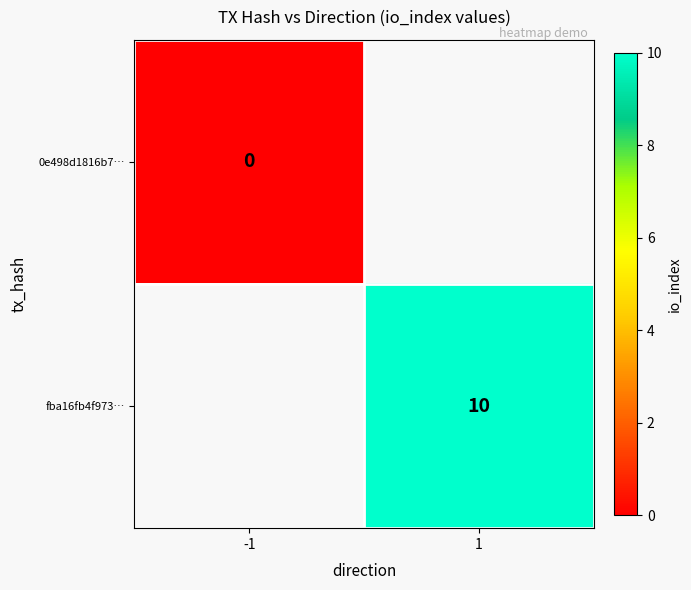

Is it true that fba16fb4f973… equals 10 at 1?

True